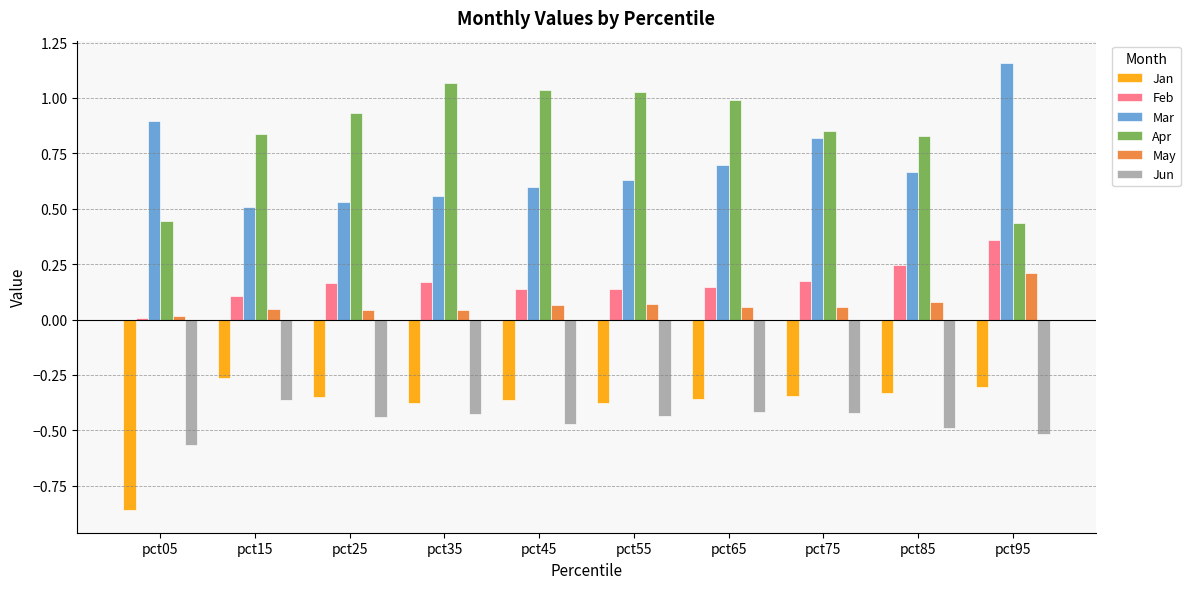

Is it true that Feb equals 0.4 at pct85?

False